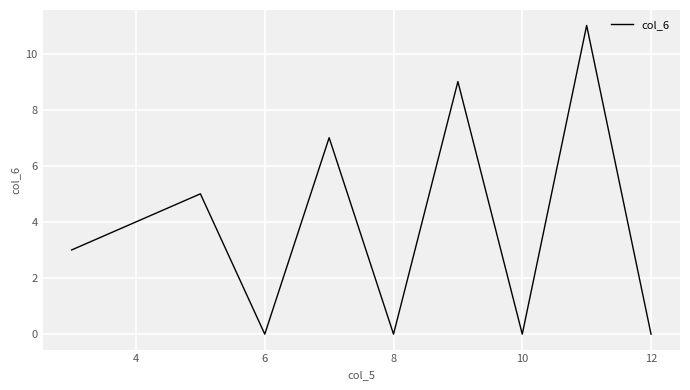

How many series are shown in this chart?

1